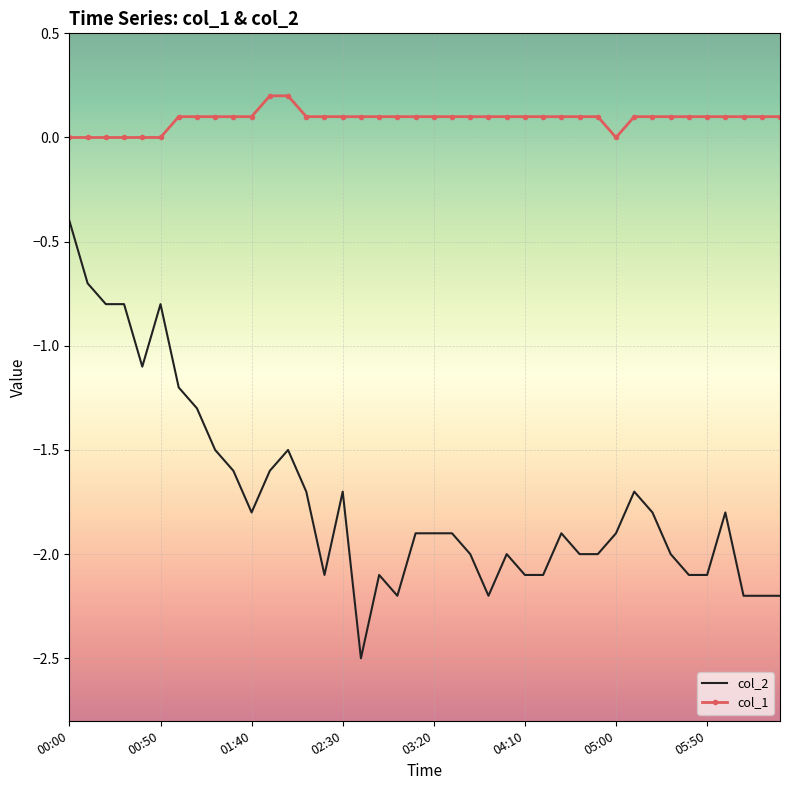

What is the minimum value shown in the chart?

-2.5